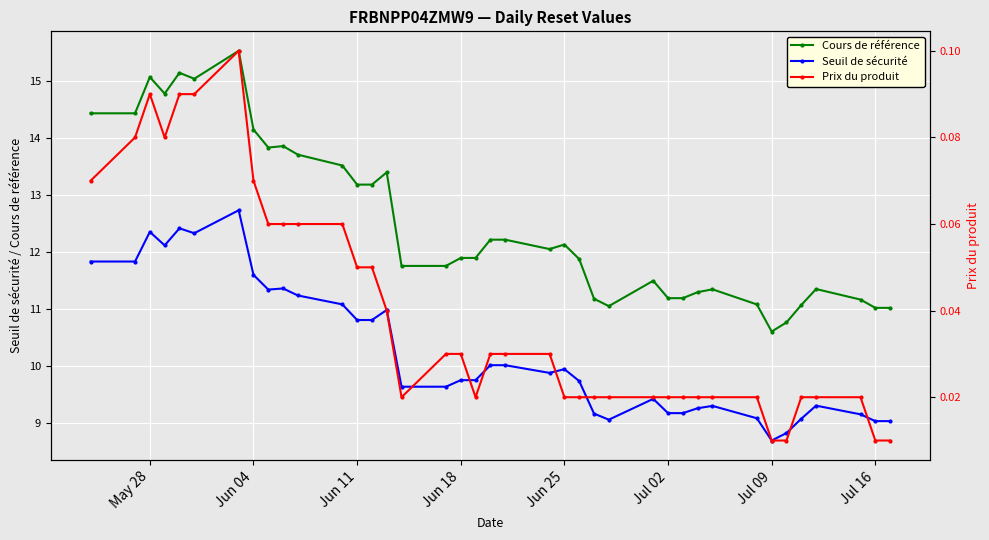

True or false: Cours de référence and Seuil de sécurité intersect in this chart.

False